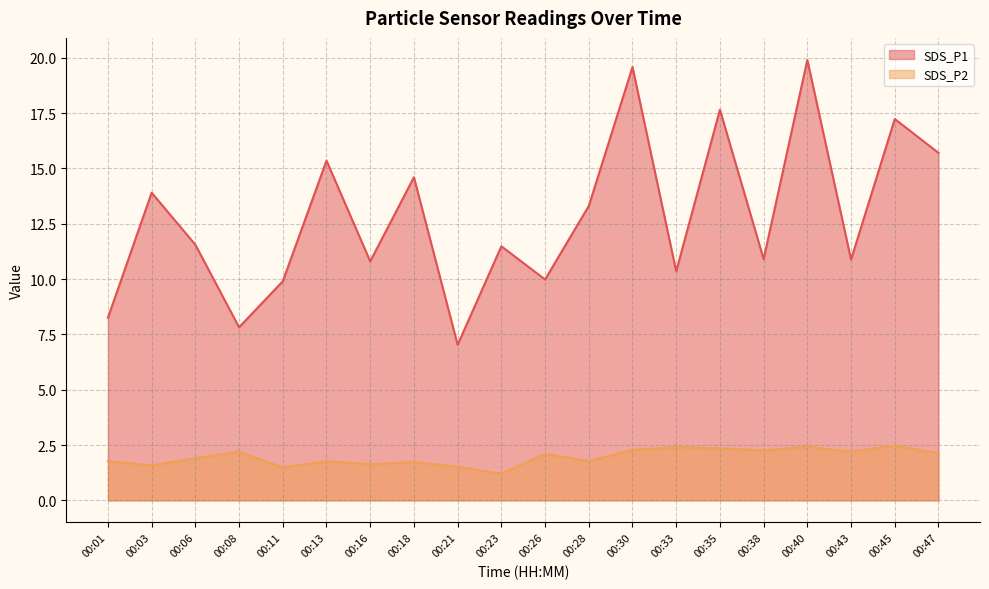

Reading left to right, list all the values displayed in this chart.

SDS_P1: 00:01=8.2	00:03=13.9	00:06=11.6	00:08=7.8	00:11=9.9	00:13=15.3	00:16=10.8	00:18=14.6	00:21=7.0	00:23=11.5	00:26=10.0	00:28=13.3	00:30=19.6	00:33=10.3	00:35=17.6	00:38=10.9	00:40=19.9	00:43=10.9	00:45=17.2	00:47=15.7
SDS_P2: 00:01=1.8	00:03=1.6	00:06=1.9	00:08=2.2	00:11=1.5	00:13=1.8	00:16=1.6	00:18=1.7	00:21=1.5	00:23=1.2	00:26=2.1	00:28=1.8	00:30=2.3	00:33=2.4	00:35=2.4	00:38=2.2	00:40=2.4	00:43=2.2	00:45=2.5	00:47=2.1